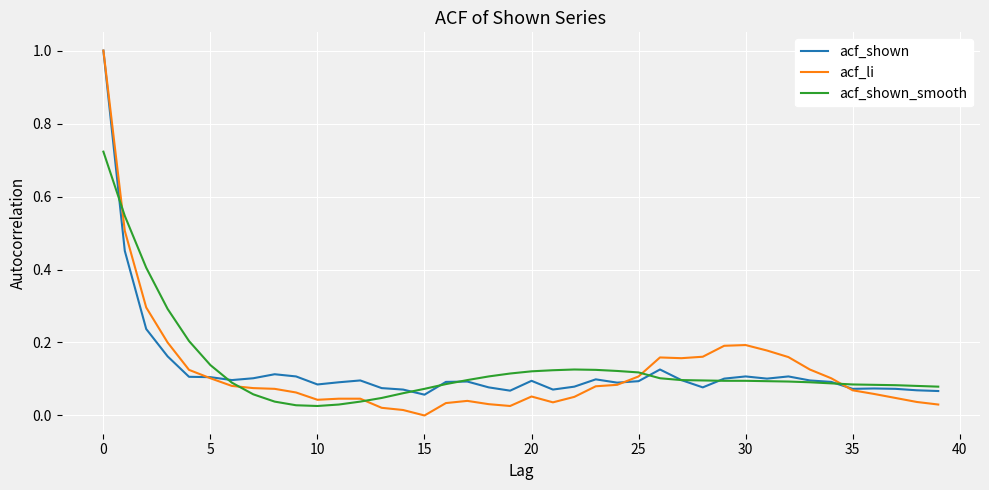

Is this an area chart (filled region under the line)?

No